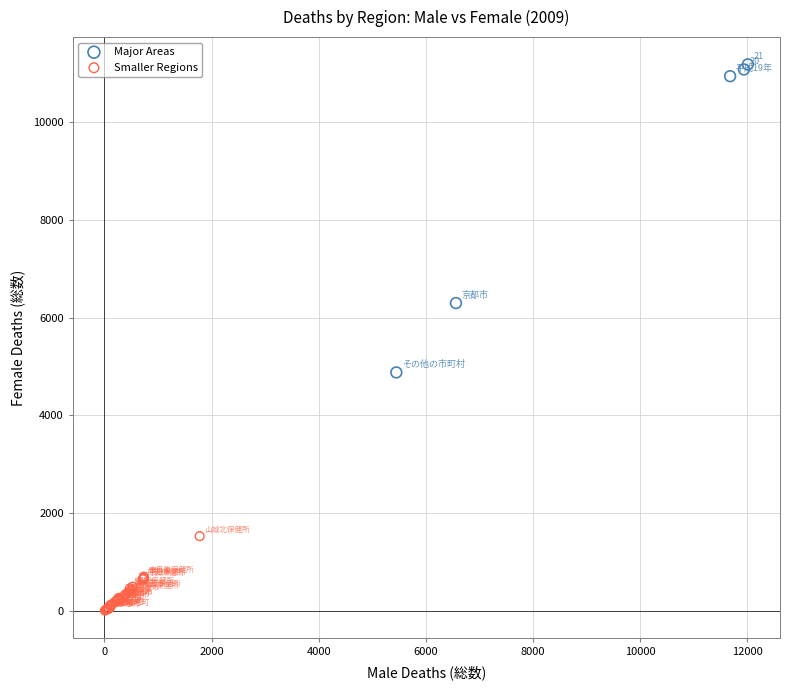

Which series contains the highest Y value?

Major Areas